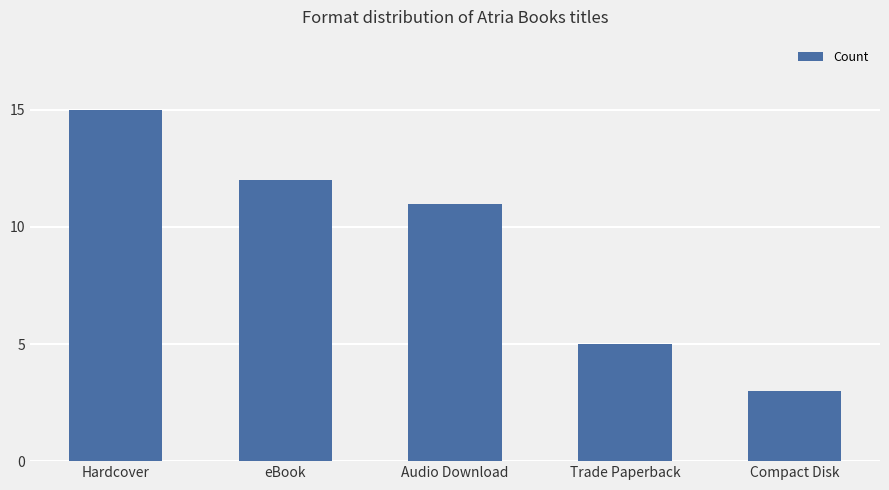

Rank the categories by value from highest to lowest.

Hardcover, eBook, Audio Download, Trade Paperback, Compact Disk